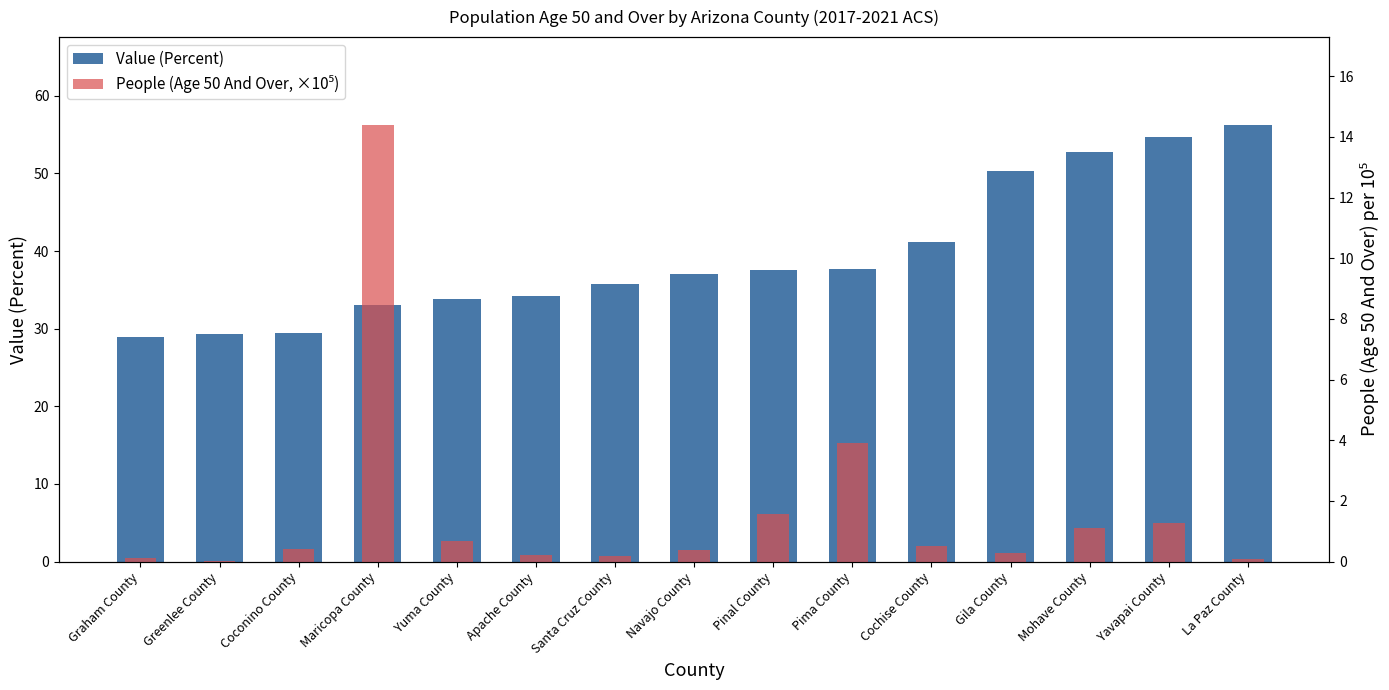

What is the total value across all series at Pima County?

41.6